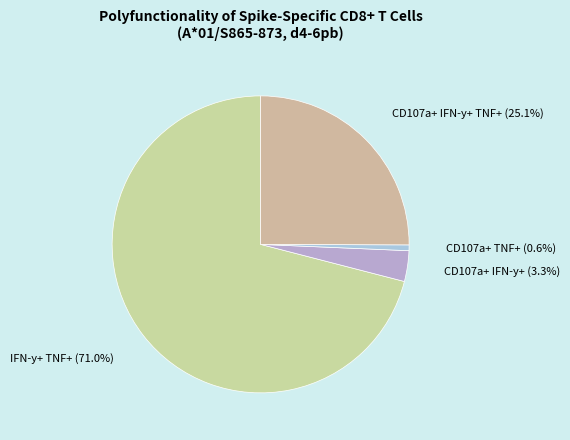

Which slice is the smallest?

CD107a+ TNF+